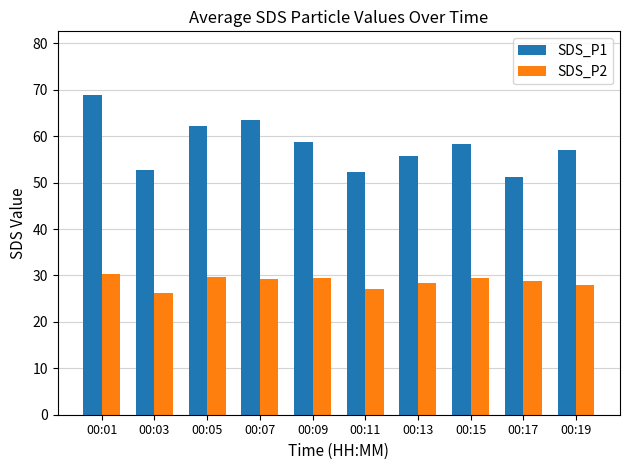

What are all the series names shown in the legend?

SDS_P1, SDS_P2